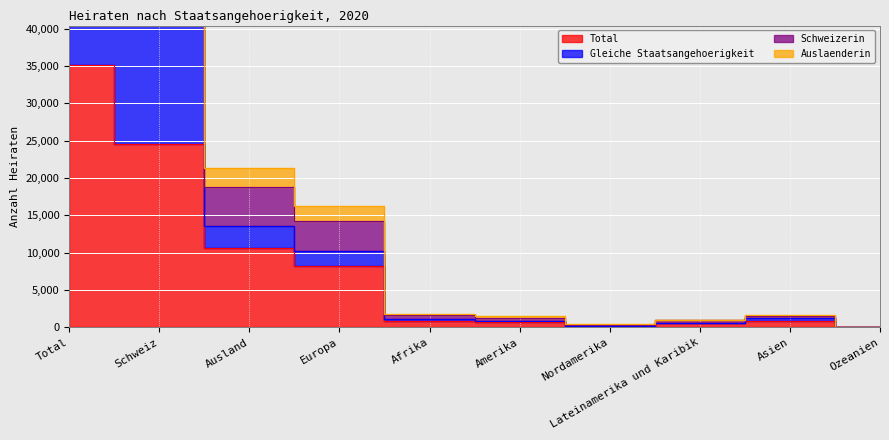

True or false: Total and Gleiche Staatsangehoerigkeit intersect in this chart.

False